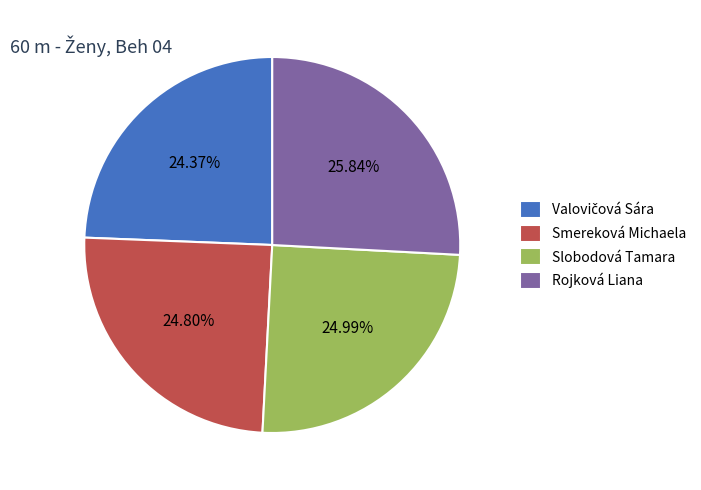

Which slice is the largest?

Rojková Liana